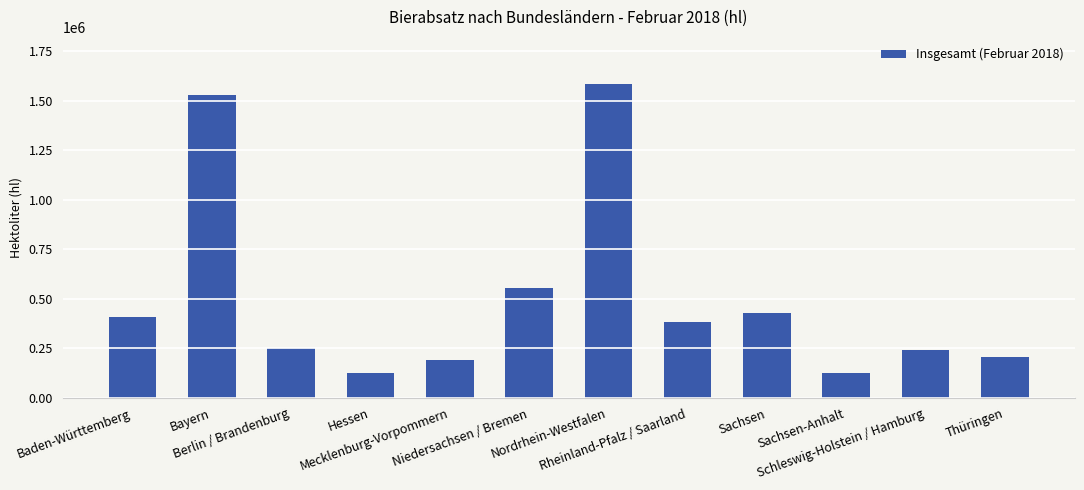

What is the sum of the values at Hessen and Niedersachsen / Bremen?

680009.8